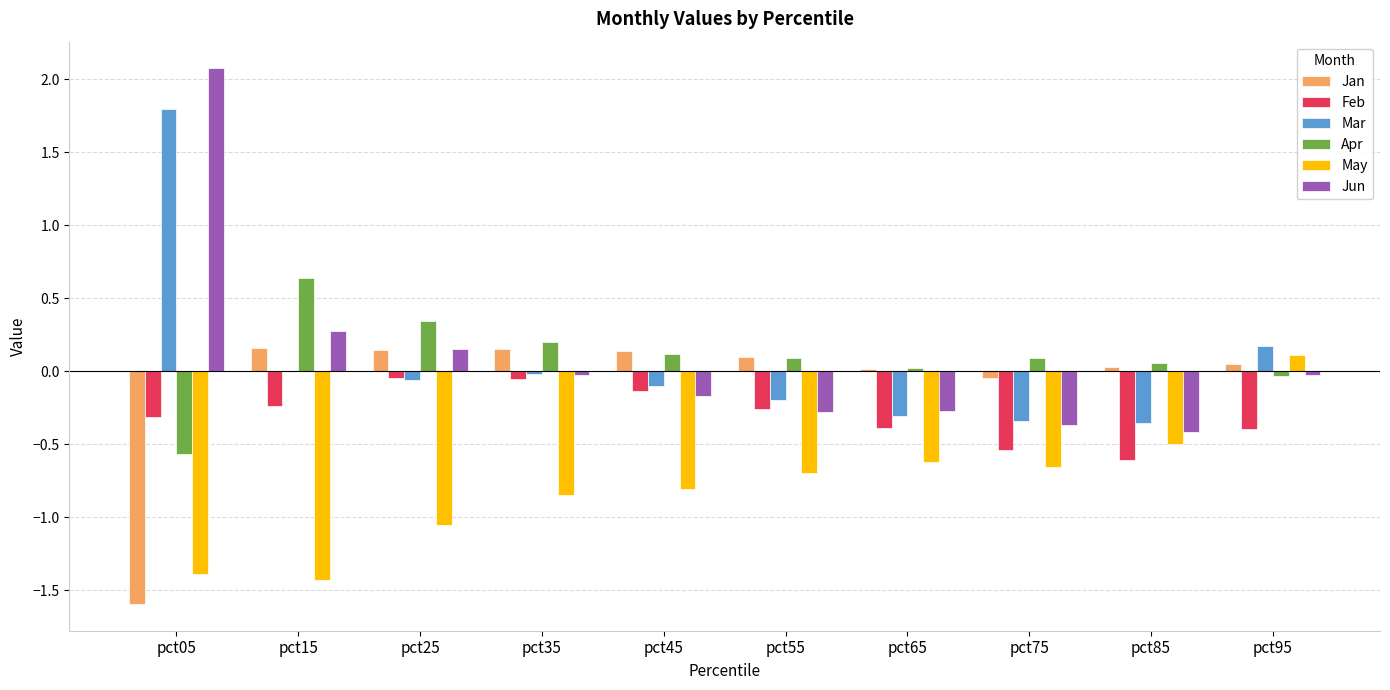

Are the bars grouped side by side (vs. stacked)?

Yes